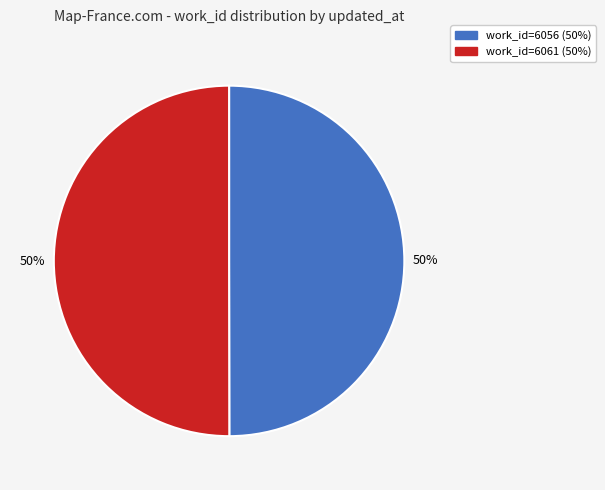

Count the number of slices in the pie.

2